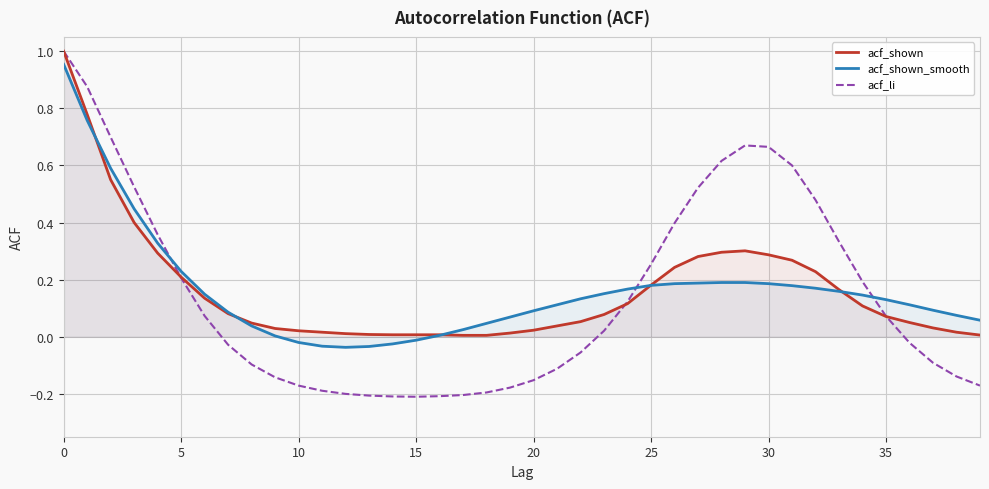

What is the value of the acf_shown_smooth point at the 8th from the left?

0.1